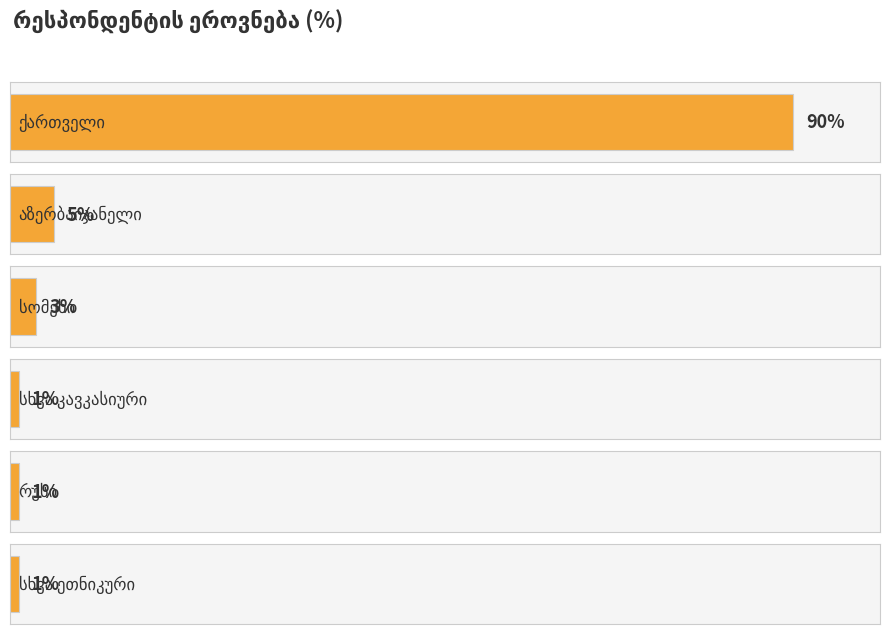

Rank the categories by value from highest to lowest.

ქართველი, აზერბაიჯანელი, სომეხი, სხვა კავკასიური, რუსი, სხვა ეთნიკური